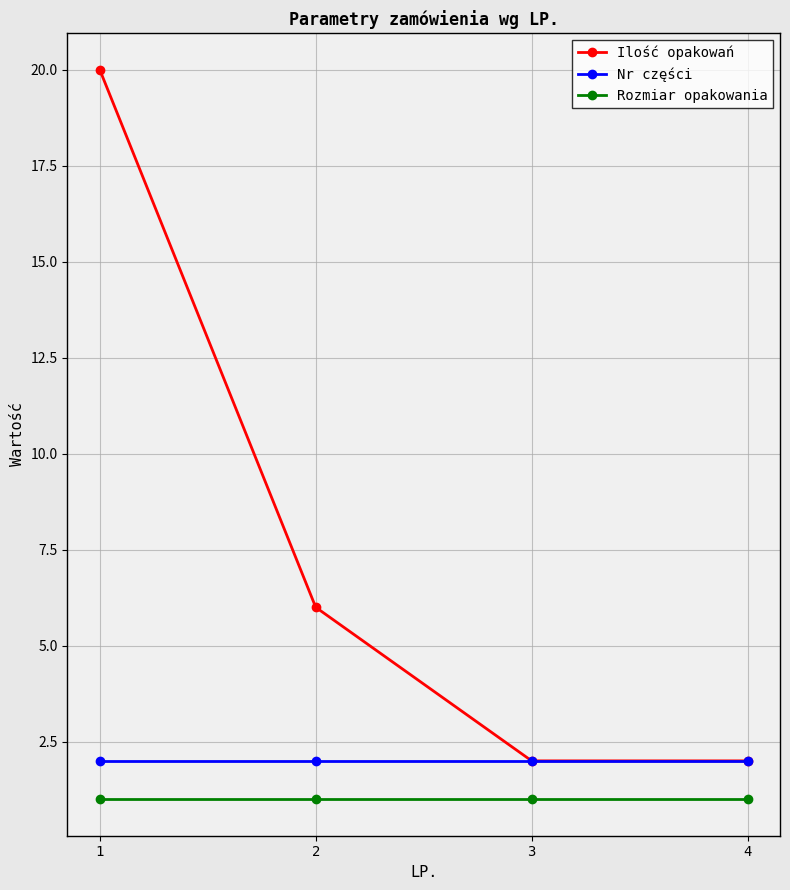

Is this an area chart (filled region under the line)?

No